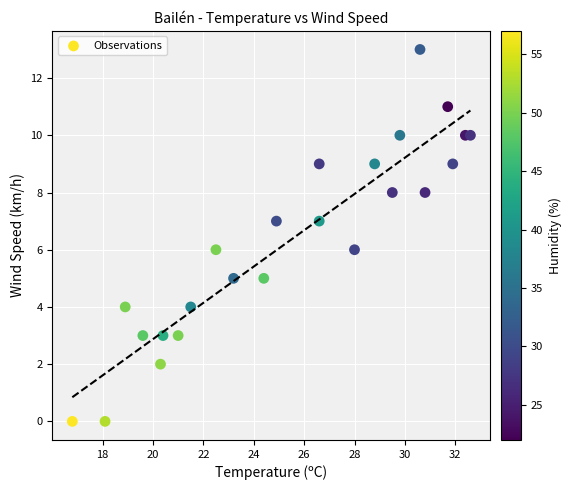

What is the range of Y values (max minus min)?

13